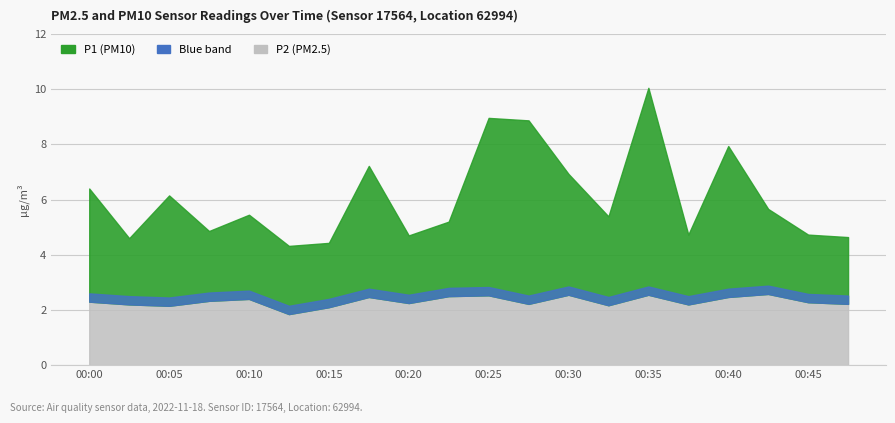

What is the value of the P2 point at the 11th from the left?

2.5